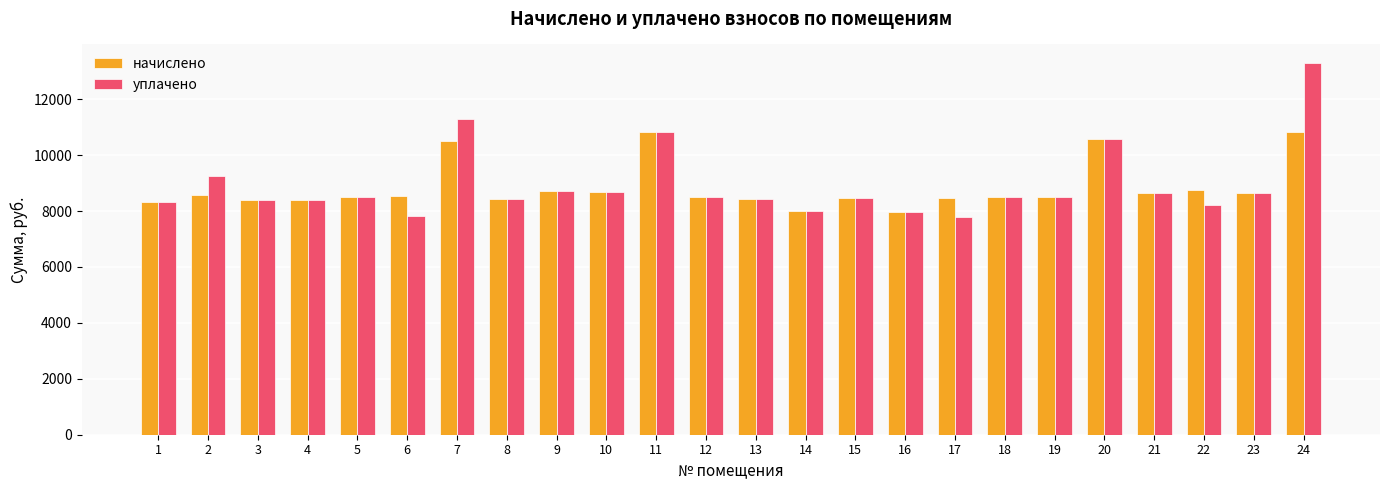

What are all the series names shown in the legend?

начислено, уплачено